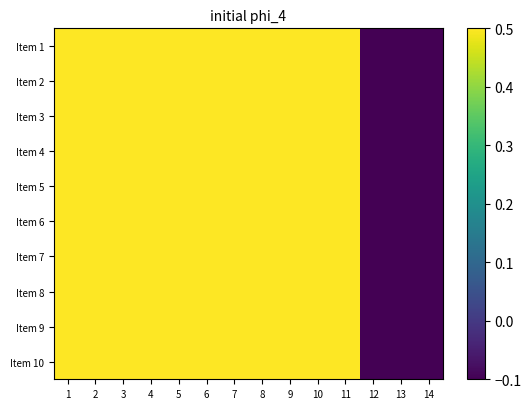

Reading left to right, what are all the values shown in this chart?

Item 1: 1=0.5	2=0.5	3=0.5	4=0.5	5=0.5	6=0.5	7=0.5	8=0.5	9=0.5	10=0.5	11=0.5	12=-0.1	13=-0.1	14=-0.1
Item 2: 1=0.5	2=0.5	3=0.5	4=0.5	5=0.5	6=0.5	7=0.5	8=0.5	9=0.5	10=0.5	11=0.5	12=-0.1	13=-0.1	14=-0.1
Item 3: 1=0.5	2=0.5	3=0.5	4=0.5	5=0.5	6=0.5	7=0.5	8=0.5	9=0.5	10=0.5	11=0.5	12=-0.1	13=-0.1	14=-0.1
Item 4: 1=0.5	2=0.5	3=0.5	4=0.5	5=0.5	6=0.5	7=0.5	8=0.5	9=0.5	10=0.5	11=0.5	12=-0.1	13=-0.1	14=-0.1
Item 5: 1=0.5	2=0.5	3=0.5	4=0.5	5=0.5	6=0.5	7=0.5	8=0.5	9=0.5	10=0.5	11=0.5	12=-0.1	13=-0.1	14=-0.1
Item 6: 1=0.5	2=0.5	3=0.5	4=0.5	5=0.5	6=0.5	7=0.5	8=0.5	9=0.5	10=0.5	11=0.5	12=-0.1	13=-0.1	14=-0.1
Item 7: 1=0.5	2=0.5	3=0.5	4=0.5	5=0.5	6=0.5	7=0.5	8=0.5	9=0.5	10=0.5	11=0.5	12=-0.1	13=-0.1	14=-0.1
Item 8: 1=0.5	2=0.5	3=0.5	4=0.5	5=0.5	6=0.5	7=0.5	8=0.5	9=0.5	10=0.5	11=0.5	12=-0.1	13=-0.1	14=-0.1
Item 9: 1=0.5	2=0.5	3=0.5	4=0.5	5=0.5	6=0.5	7=0.5	8=0.5	9=0.5	10=0.5	11=0.5	12=-0.1	13=-0.1	14=-0.1
Item 10: 1=0.5	2=0.5	3=0.5	4=0.5	5=0.5	6=0.5	7=0.5	8=0.5	9=0.5	10=0.5	11=0.5	12=-0.1	13=-0.1	14=-0.1